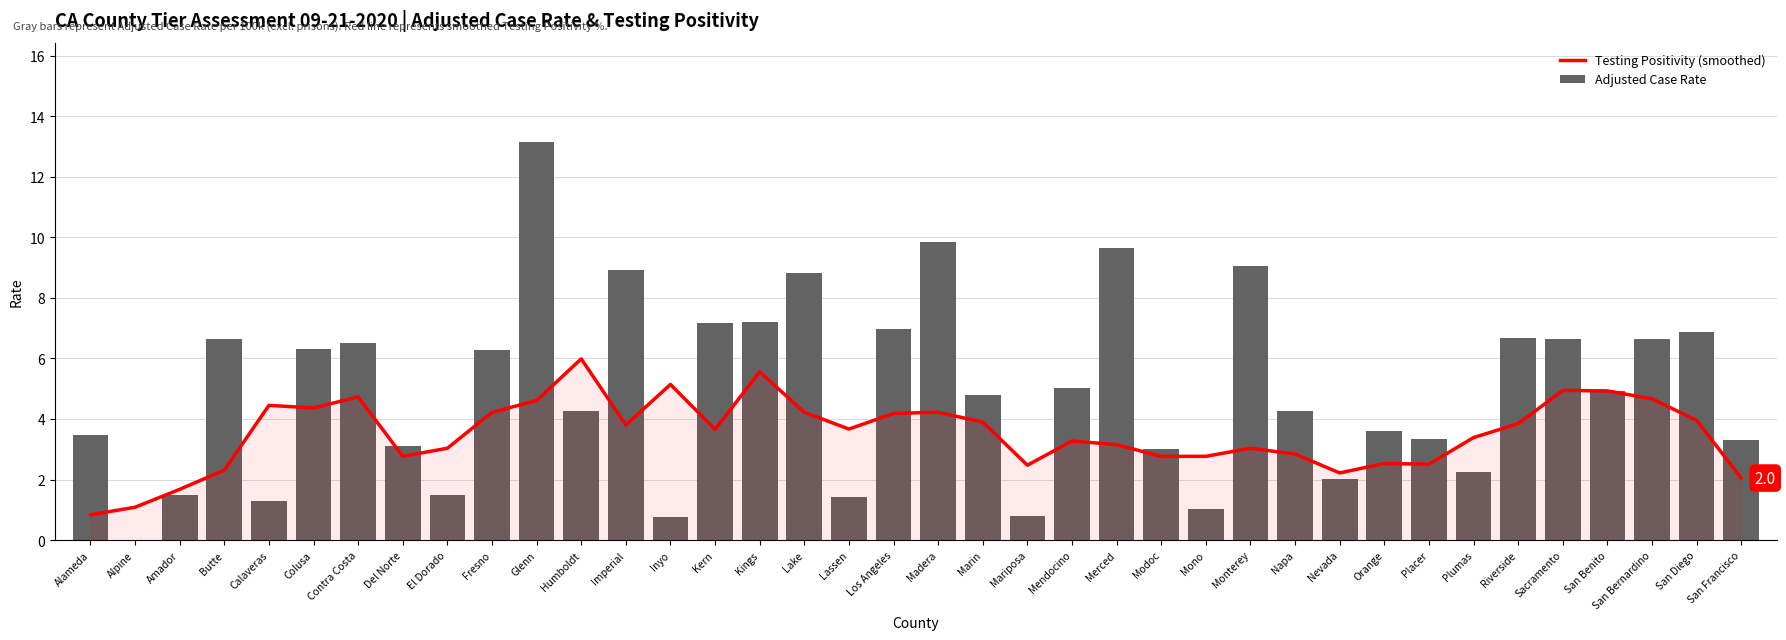

What is the spread (max minus min) of values at Lake?

4.6